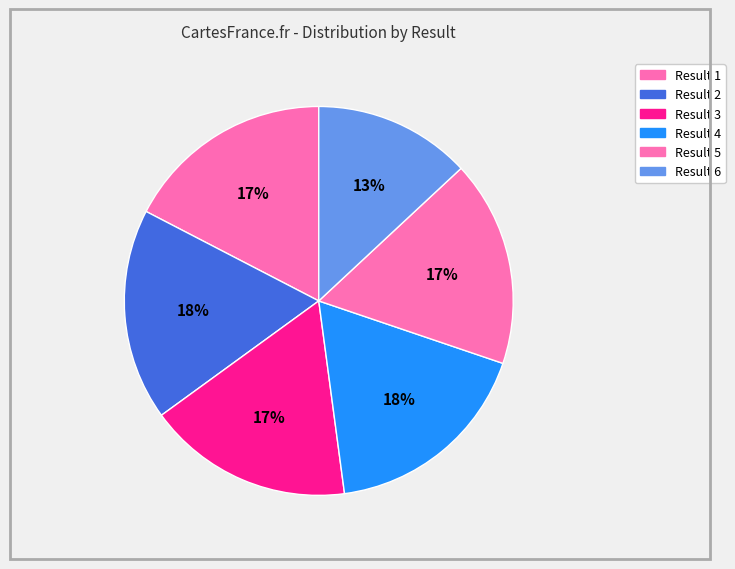

To the nearest percent, what is the difference between the largest and smallest slice percentages?

5%